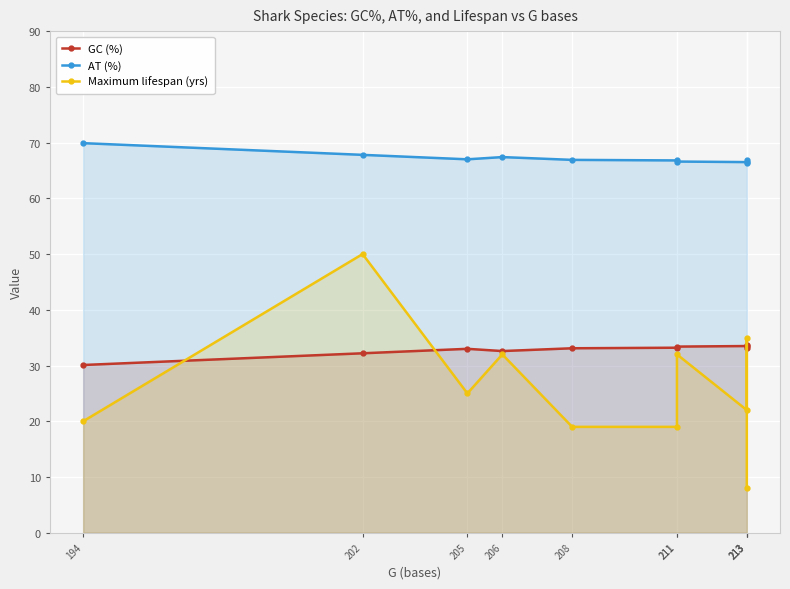

True or false: Maximum lifespan (yrs) and AT (%) intersect in this chart.

False